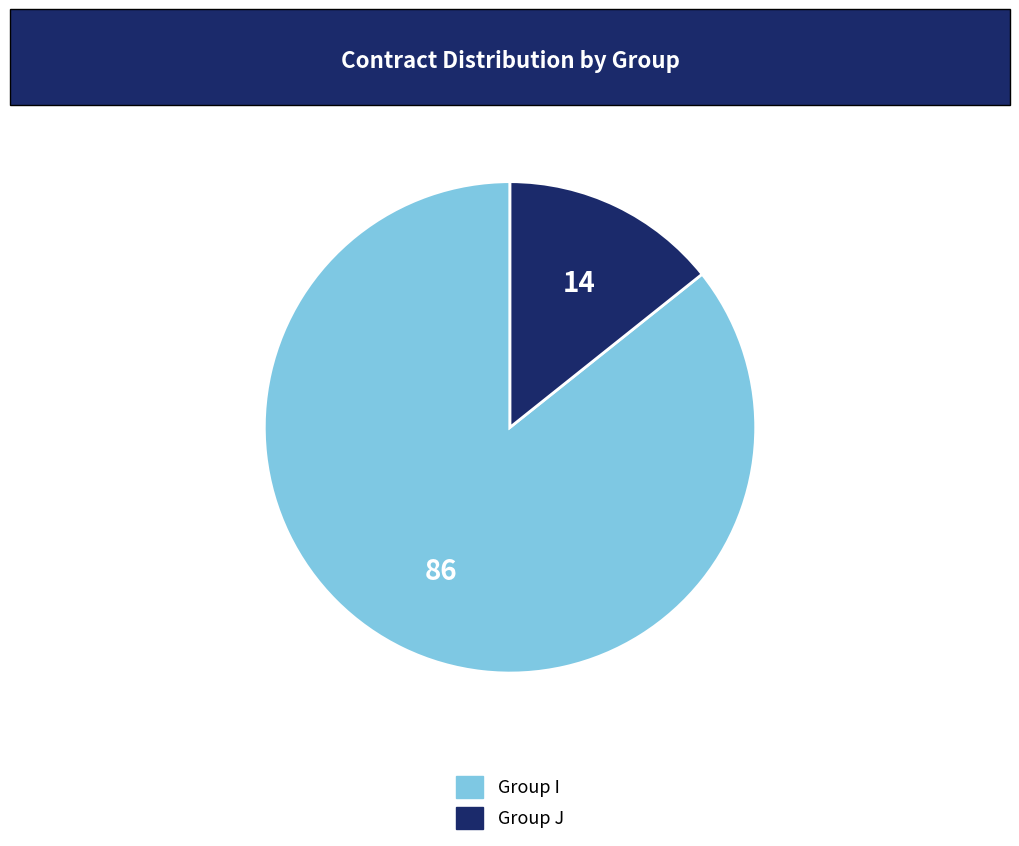

Does any single category account for the majority?

Yes